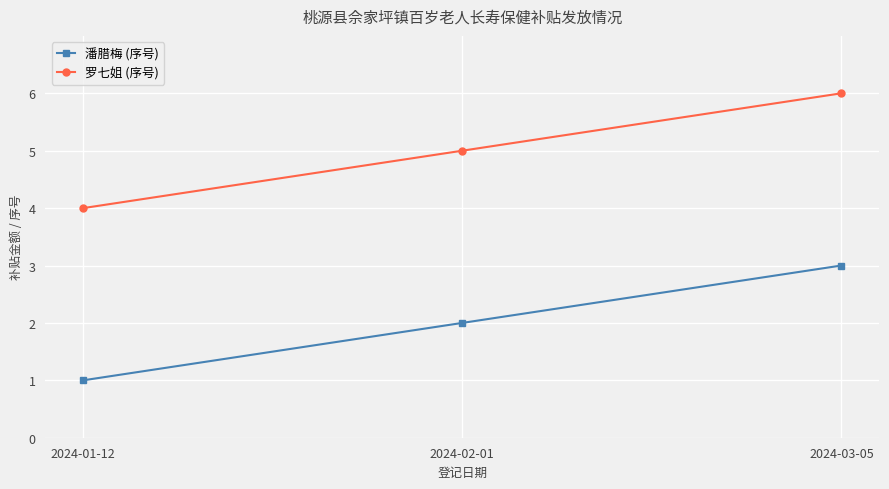

List the series in order of their overall mean, highest first.

罗七姐 (序号), 潘腊梅 (序号)